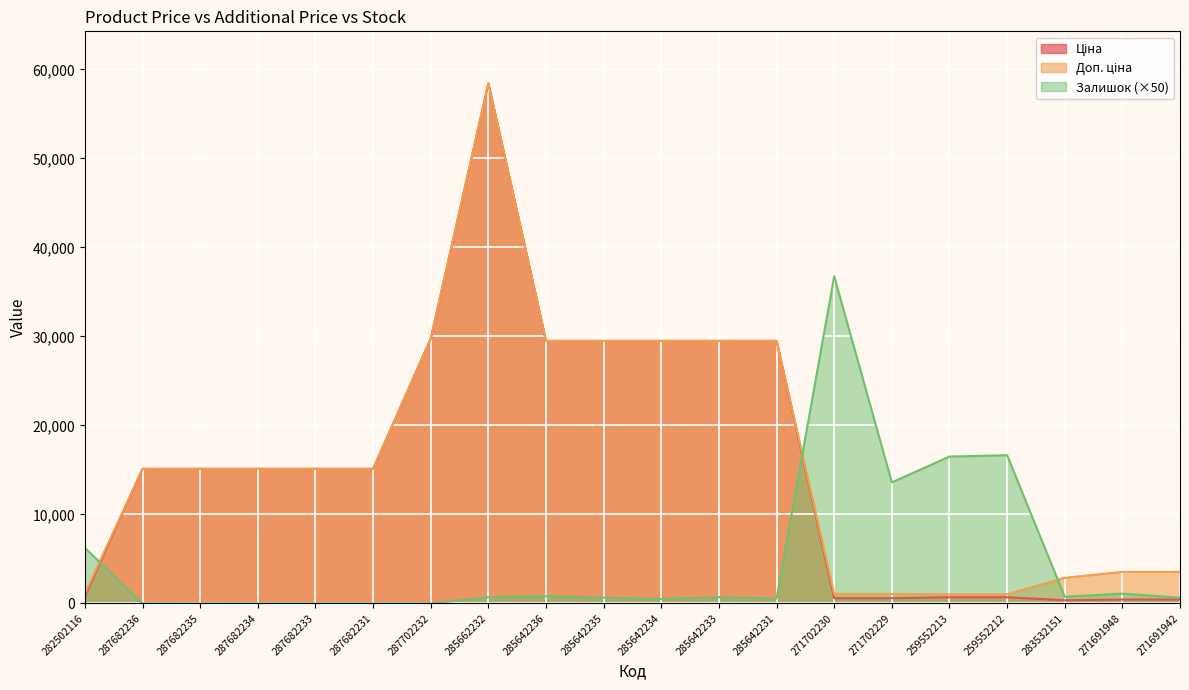

What is the approximate value of Доп. ціна at 271691948?

3545.0